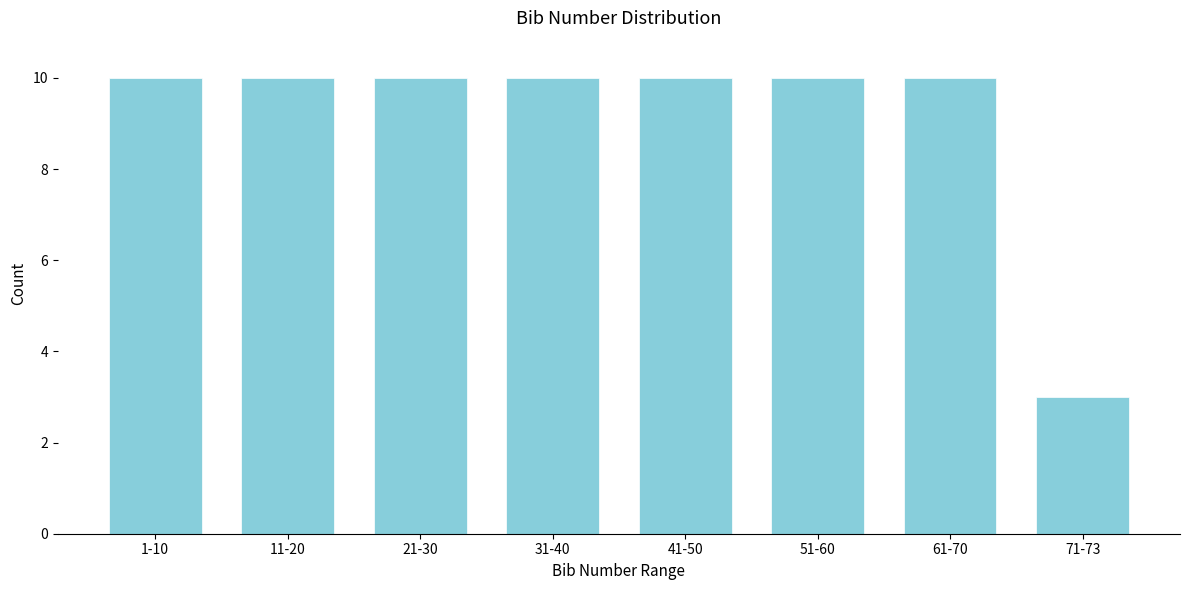

Reading left to right, list all the values displayed in this chart.

1-10=10	11-20=10	21-30=10	31-40=10	41-50=10	51-60=10	61-70=10	71-73=3